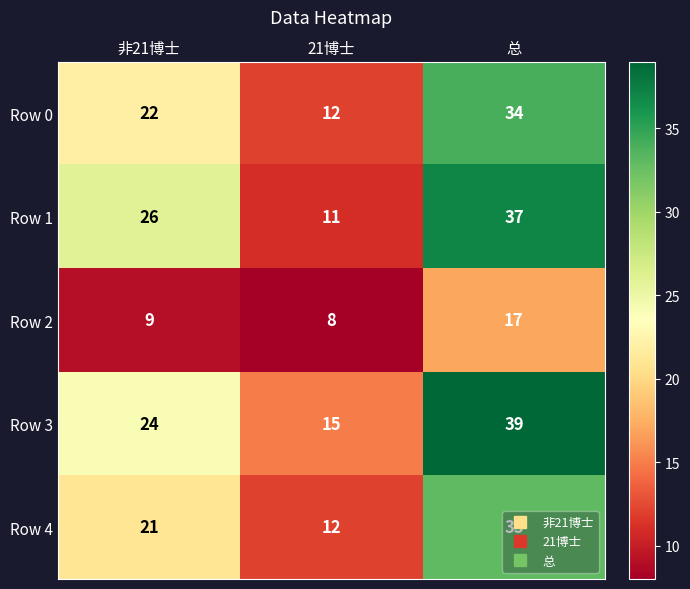

At which category is the sum across all series the highest?

总